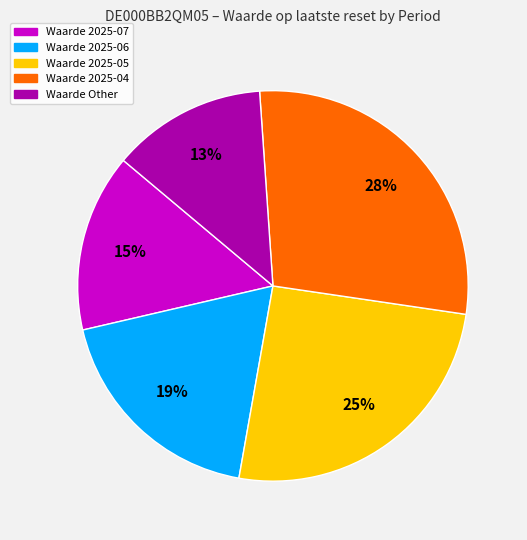

Is there any slice that represents more than half of the pie?

No